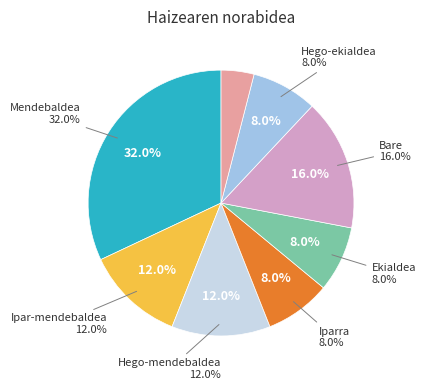

To the nearest percent, what is the difference between the largest and smallest slice percentages?

28%